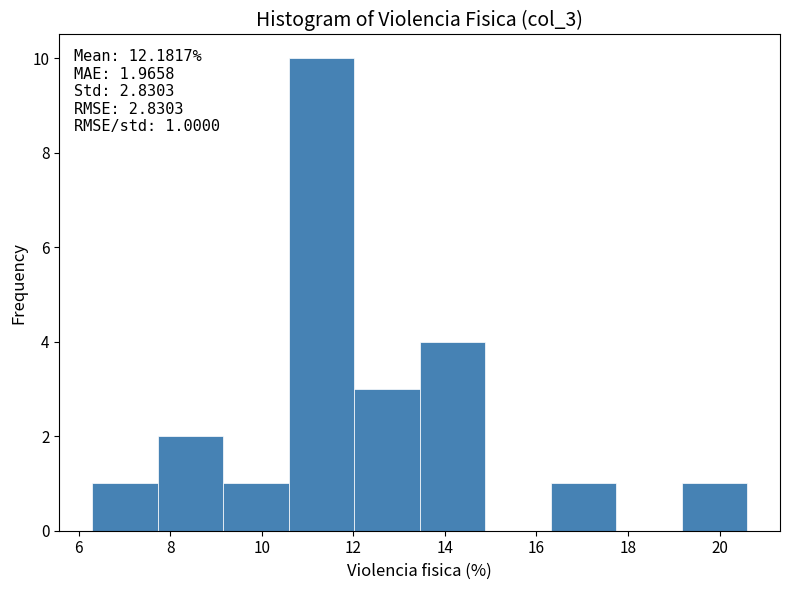

Which range on the x-axis has the tallest bar?

10.6 to 12.0